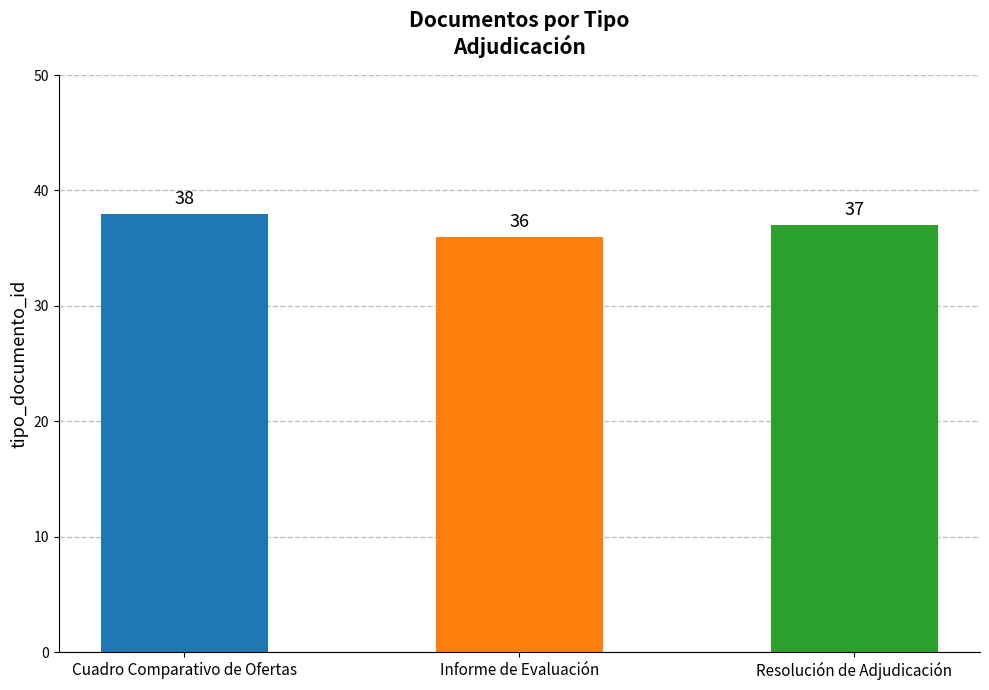

What is the difference between the values at Informe de Evaluación and Cuadro Comparativo de Ofertas?

2